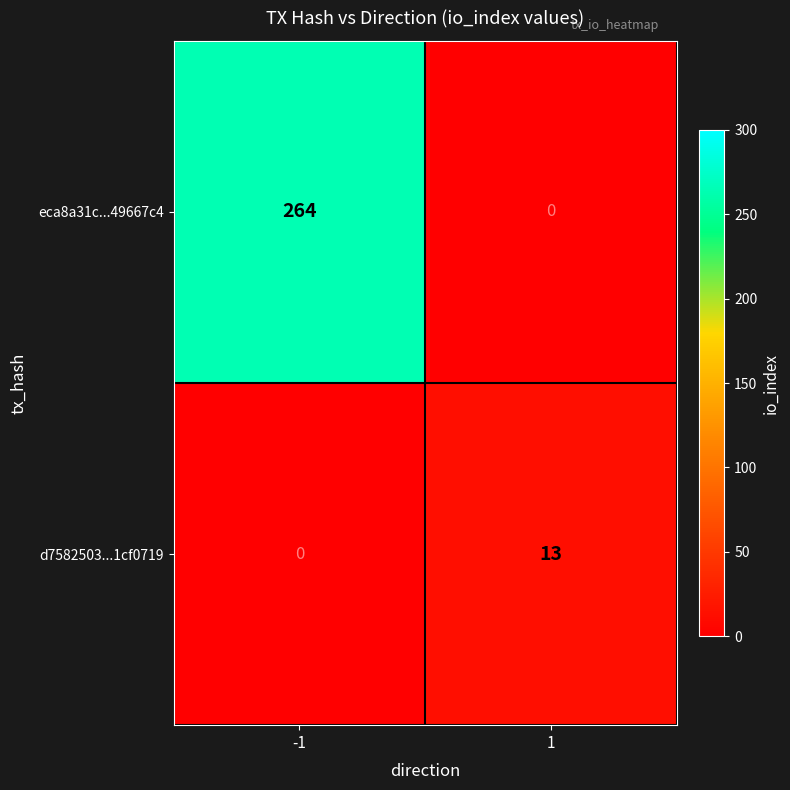

How many categories are shown in the chart?

2